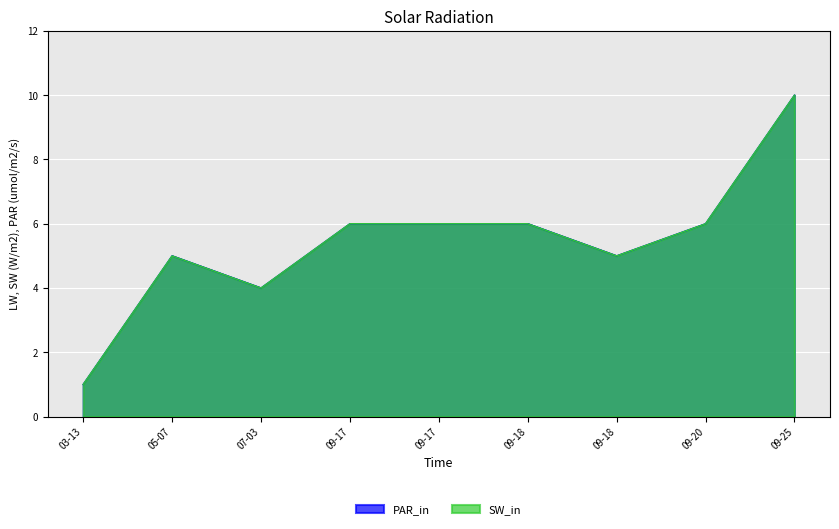

Does the chart display data point markers on the line(s)?

No